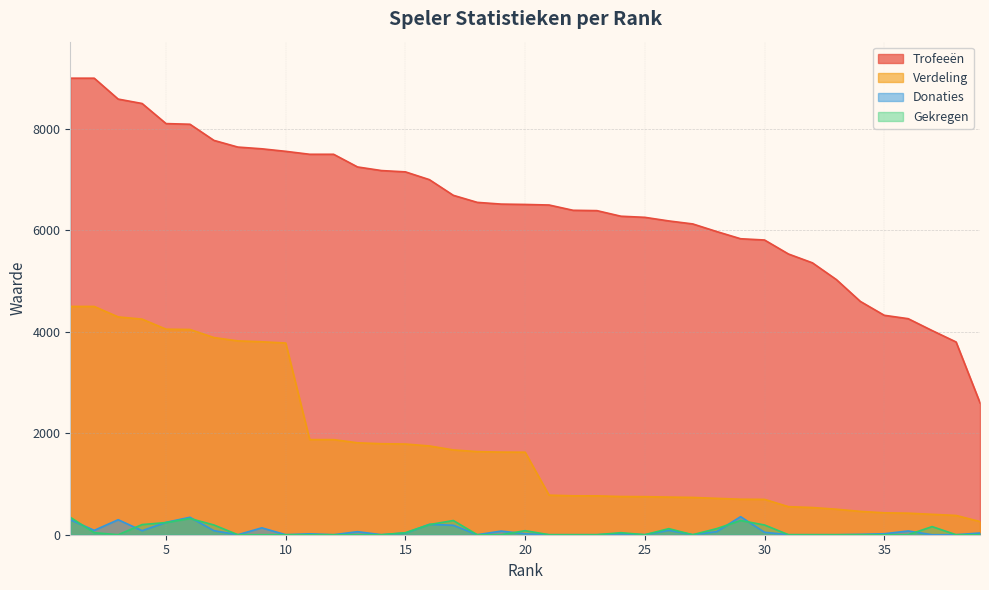

How many data points in Trofeeën are less than 6511?

19